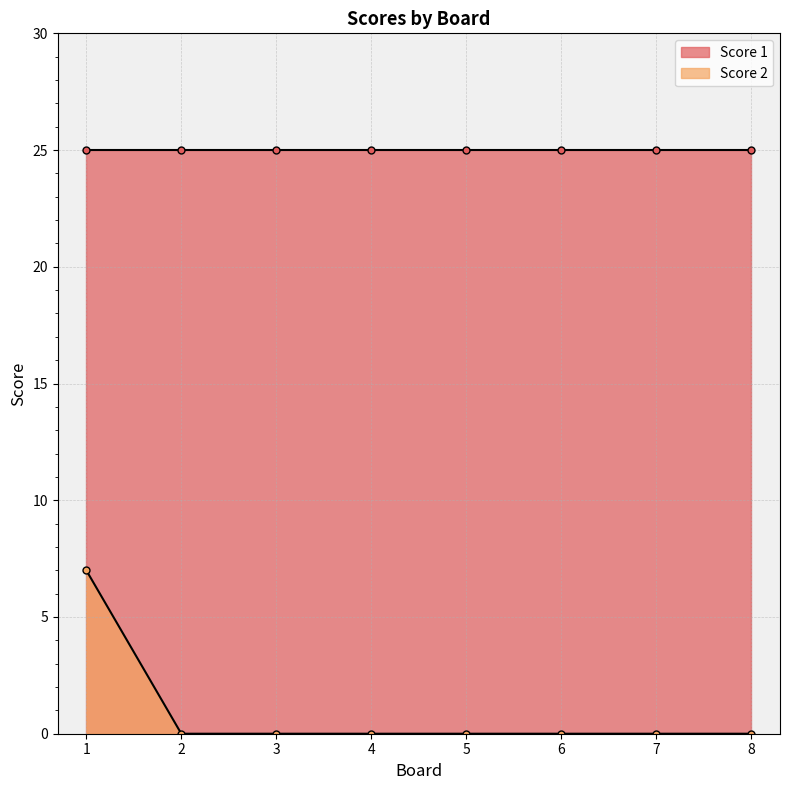

The value at 5 is 3. True or false?

False